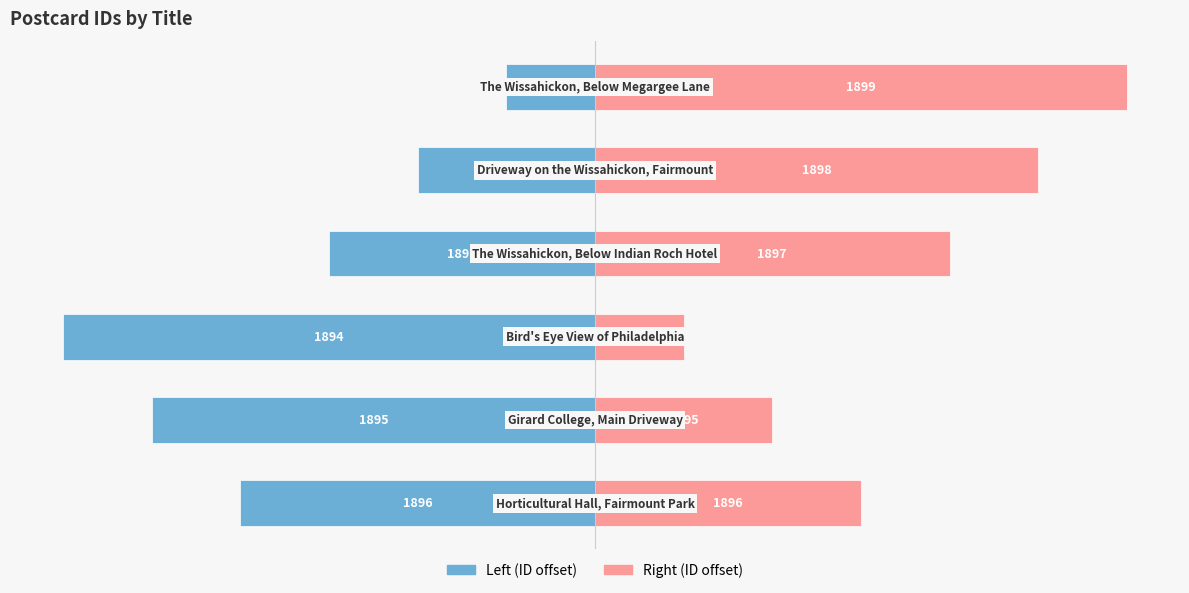

What is the minimum value for Left (ID offset)?

-6